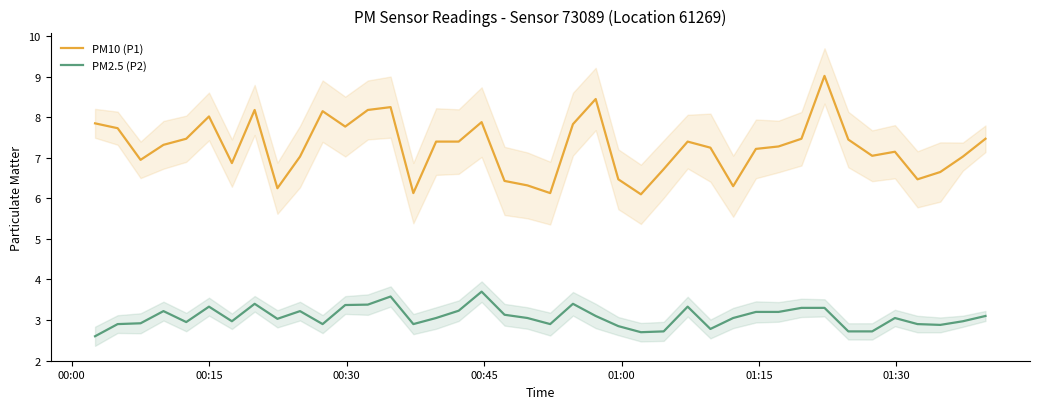

Does the chart have visible grid lines?

No